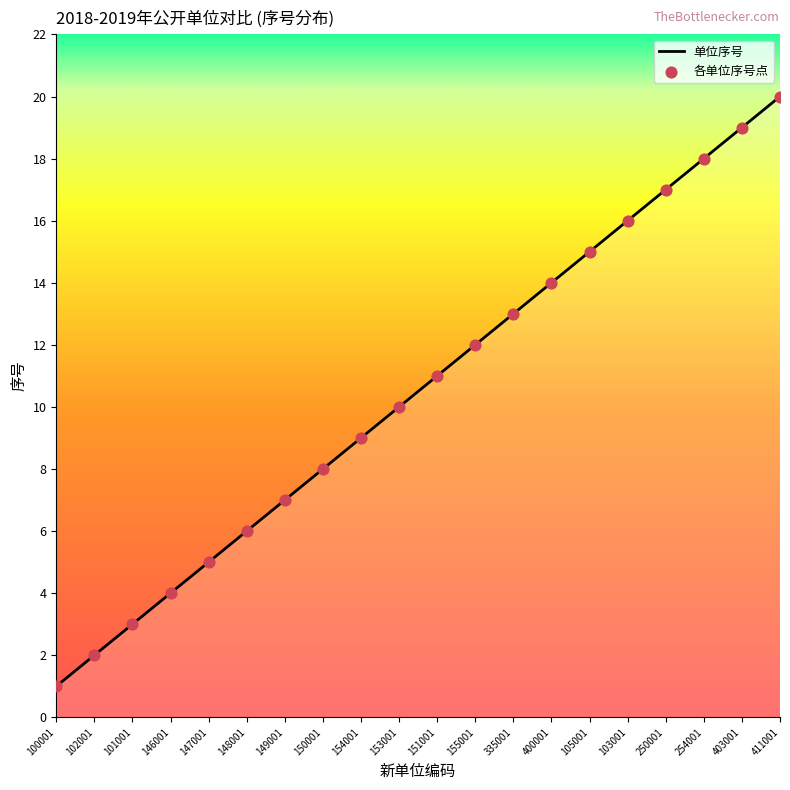

Between 103001 and 150001, which is larger?

103001